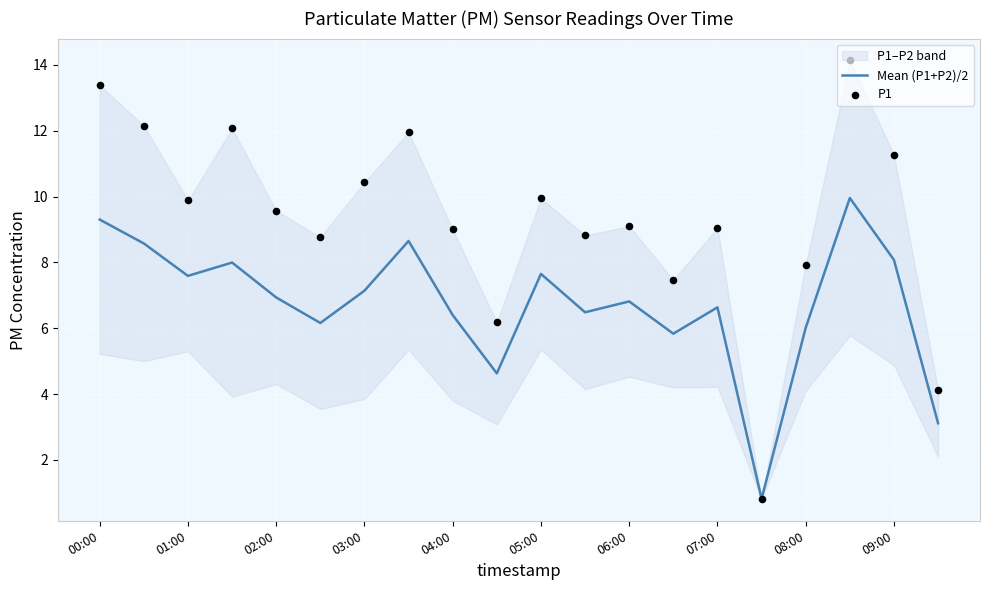

What is the highest value of the Mean (P1+P2)/2 series?

10.0